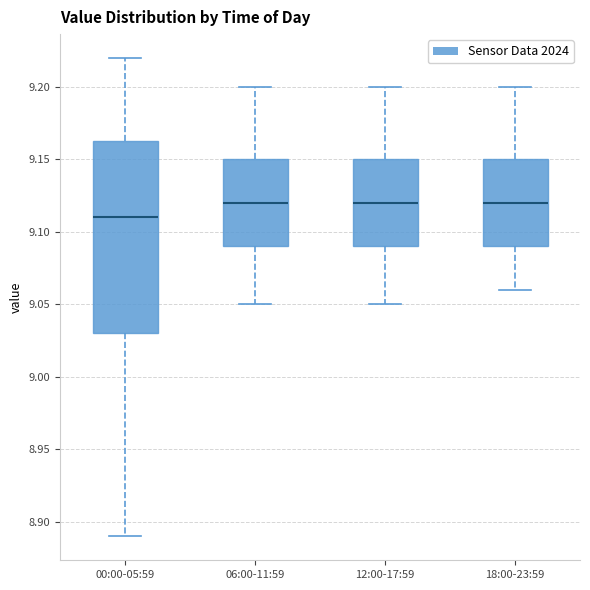

Where does the median line of the box for 06:00-11:59 sit on the y-axis? The values are not printed on the chart, so give them approximately, as read against the axis.

9.120